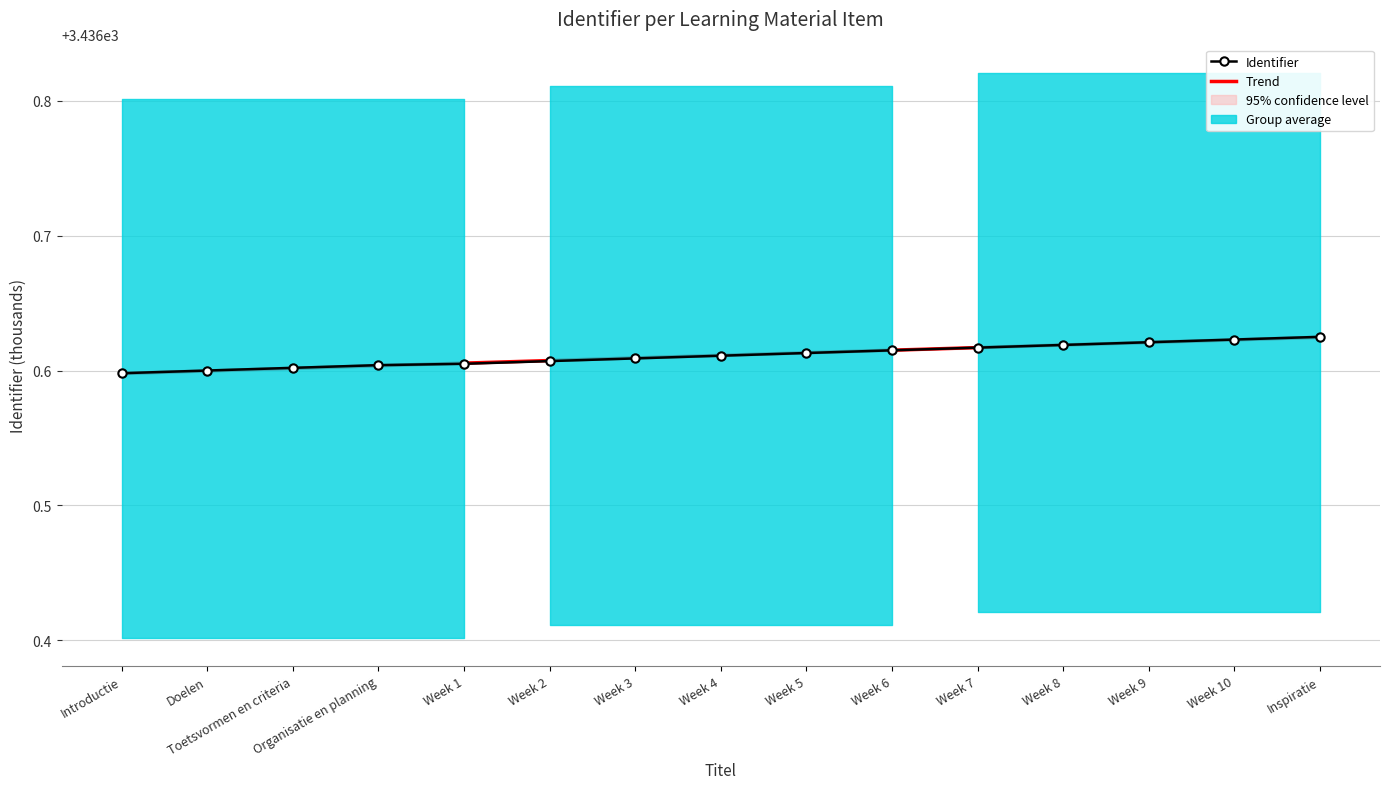

Reading right to left, extract all data points from this chart.

Identifier: 3436.6	3436.6	3436.6	3436.6	3436.6	3436.6	3436.6	3436.6	3436.6	3436.6	3436.6	3436.6	3436.6	3436.6	3436.6
Trend: 3436.6	3436.6	3436.6	3436.6	3436.6	3436.6	3436.6	3436.6	3436.6	3436.6	3436.6	3436.6	3436.6	3436.6	3436.6